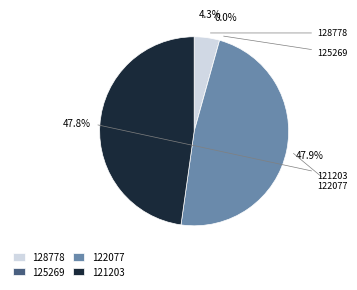

How many segments does this pie chart have?

4